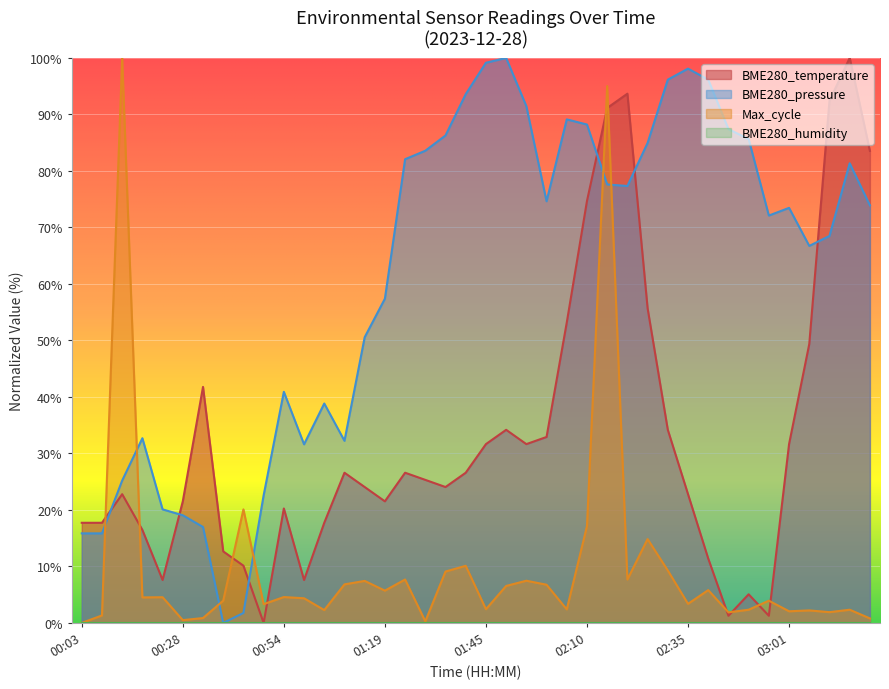

Reading left to right, extract all data points from this chart.

17.7	17.7	22.8	16.5	7.6	21.5	41.8	12.7	10.1	0.0	20.3	7.6	17.7	26.6	24.1	21.5	26.6	25.3	24.1	26.6	31.6	34.2	31.6	32.9	53.2	74.7	91.1	93.7	55.7	34.2	22.8	11.4	1.3	5.1	1.3	31.6	49.4	92.4	100.0	83.5